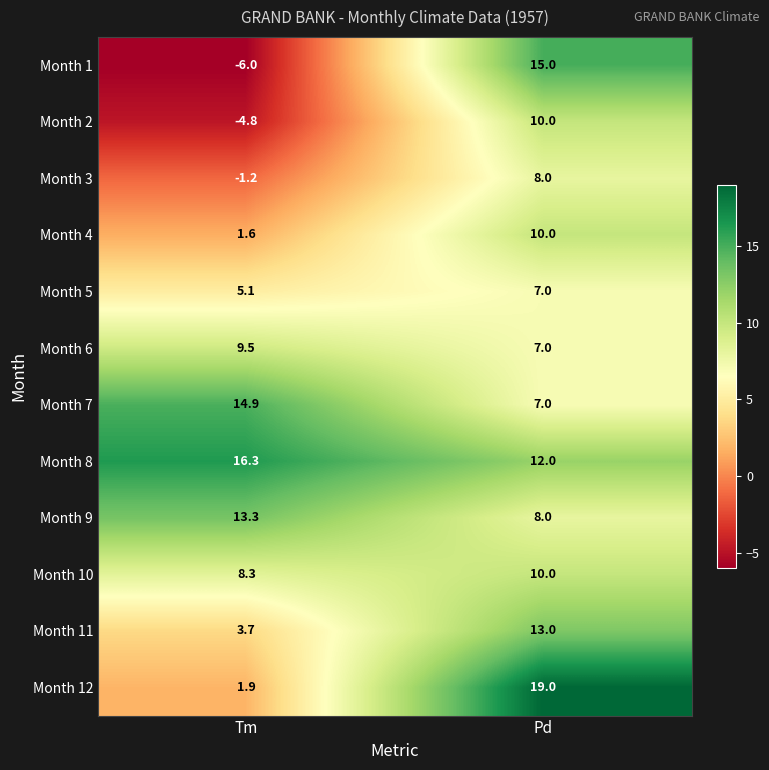

Where is Month 9 nearest to the value 10?

Pd